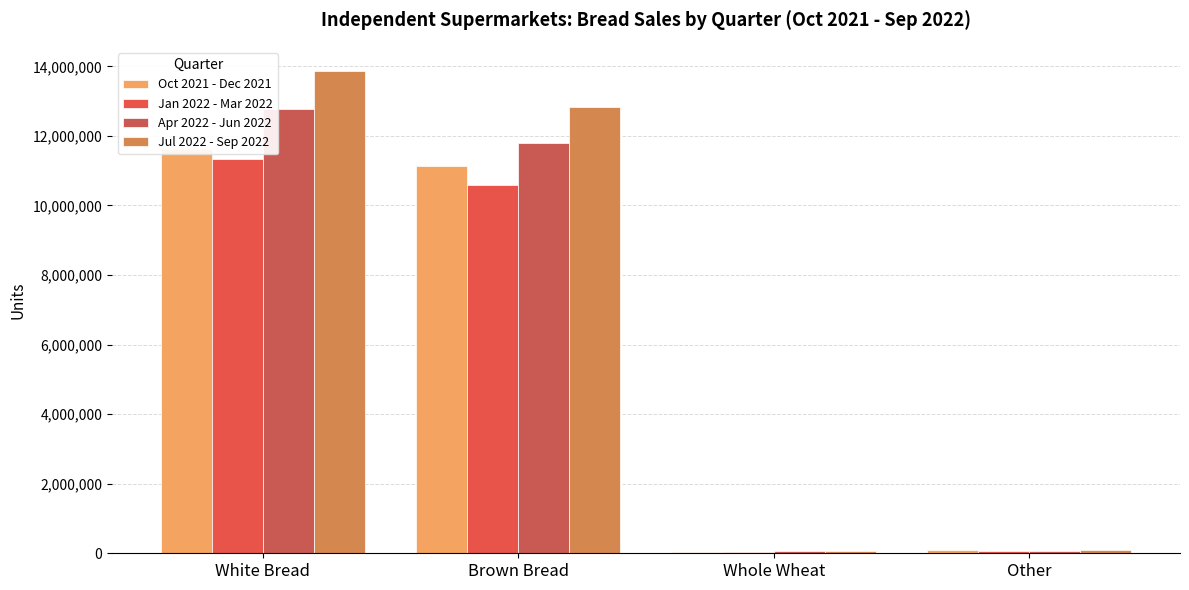

List the series in order of their overall mean, lowest first.

Jan 2022 - Mar 2022, Oct 2021 - Dec 2021, Apr 2022 - Jun 2022, Jul 2022 - Sep 2022